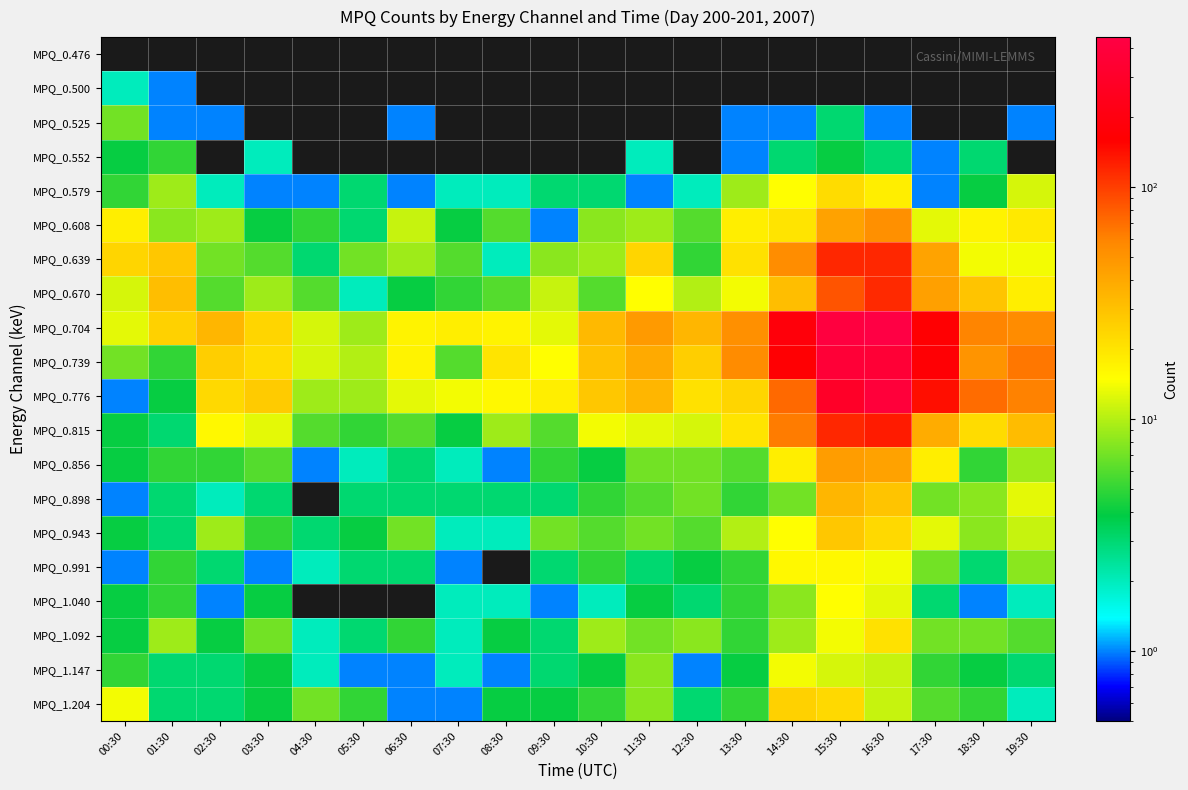

At 02:30, list the series in order from largest to smallest.

MPQ_0.704, MPQ_0.739, MPQ_0.776, MPQ_0.815, MPQ_0.608, MPQ_0.943, MPQ_0.639, MPQ_0.670, MPQ_0.856, MPQ_1.092, MPQ_0.991, MPQ_1.147, MPQ_1.204, MPQ_0.579, MPQ_0.898, MPQ_0.525, MPQ_1.040, MPQ_0.476, MPQ_0.500, MPQ_0.552